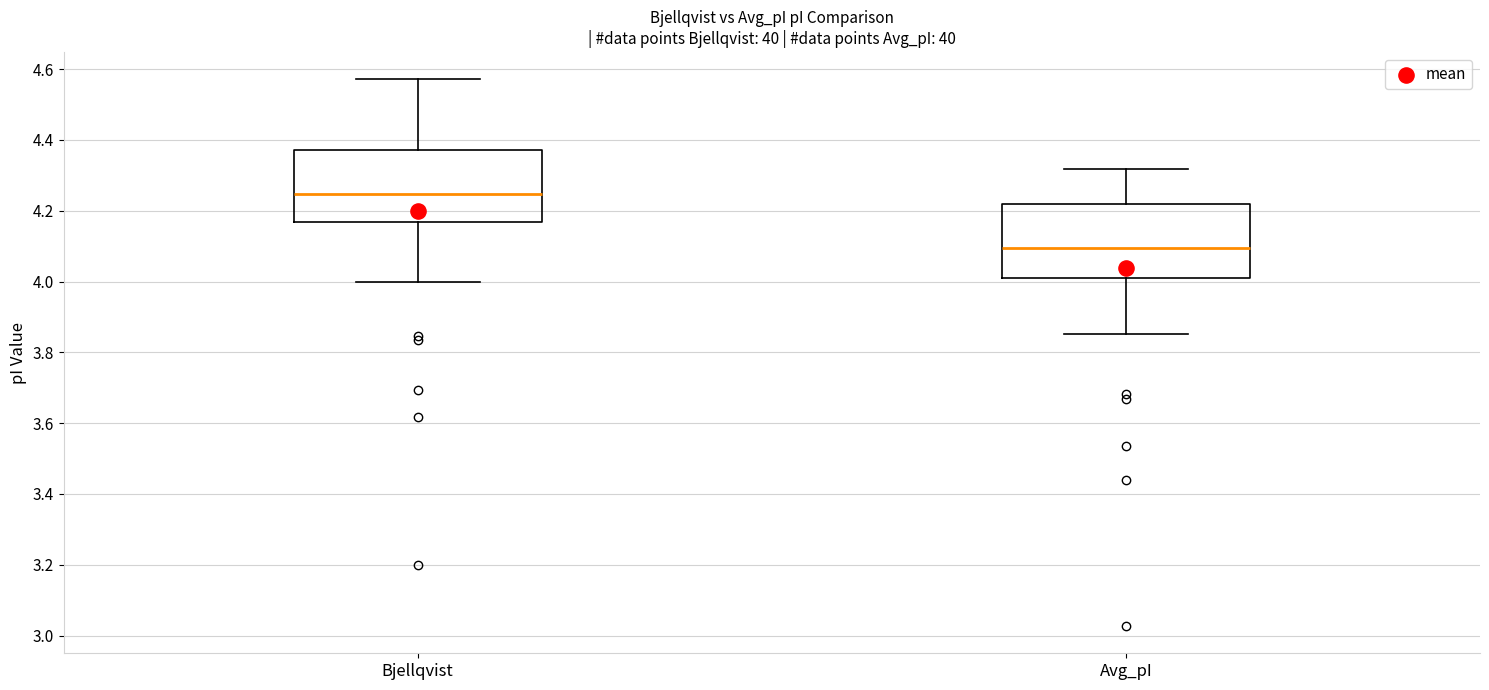

Which box has the highest median line?

Bjellqvist